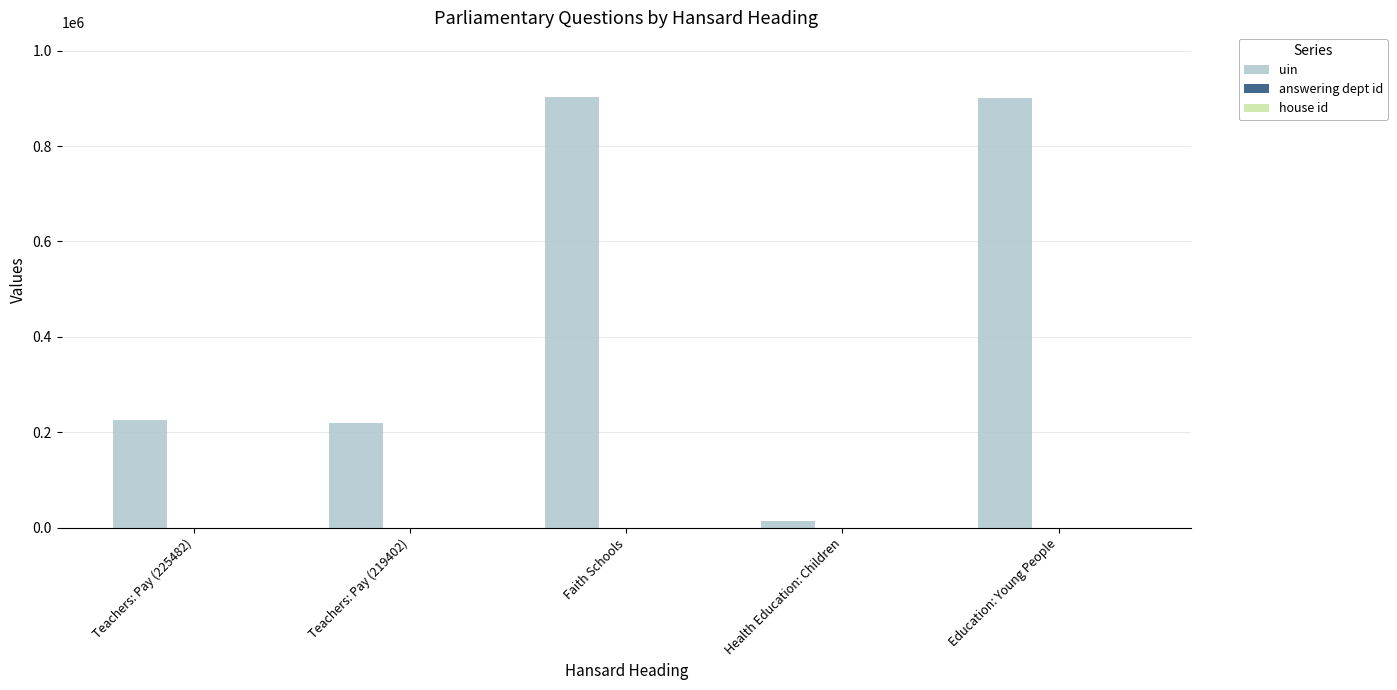

Which series has the largest total across all categories?

uin